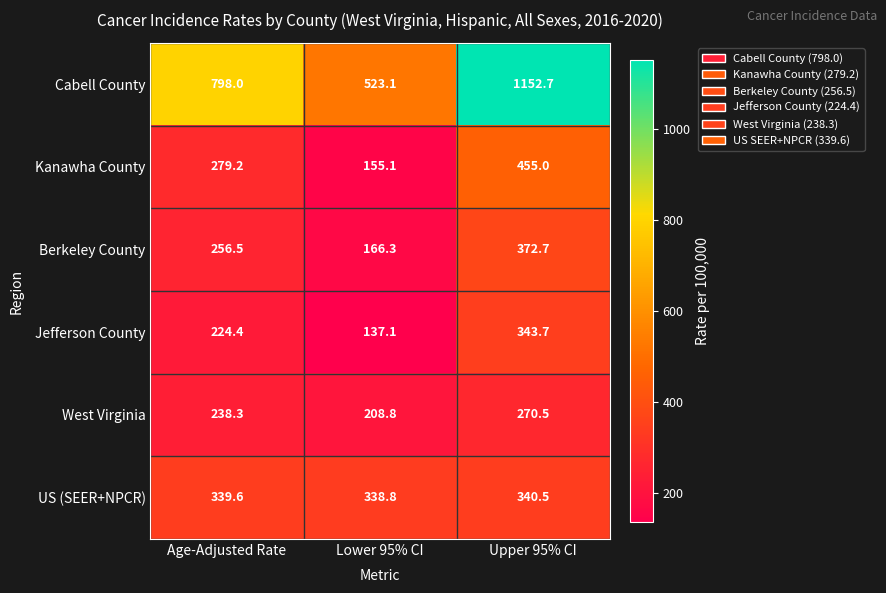

Reading right to left, list all the values displayed in this chart.

Cabell County: 1152.7	523.1	798.0
Kanawha County: 455.0	155.1	279.2
Berkeley County: 372.7	166.3	256.5
Jefferson County: 343.7	137.1	224.4
West Virginia: 270.5	208.8	238.3
US (SEER+NPCR): 340.5	338.8	339.6